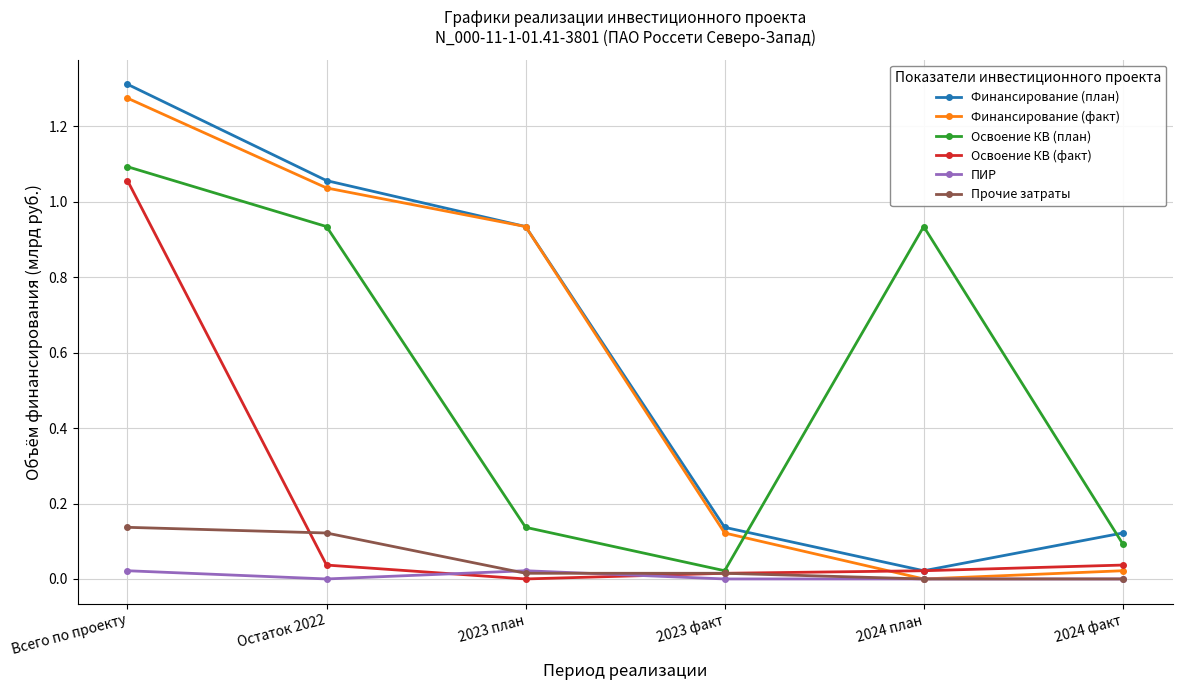

Which label corresponds to the largest value in the chart?

Всего по проекту